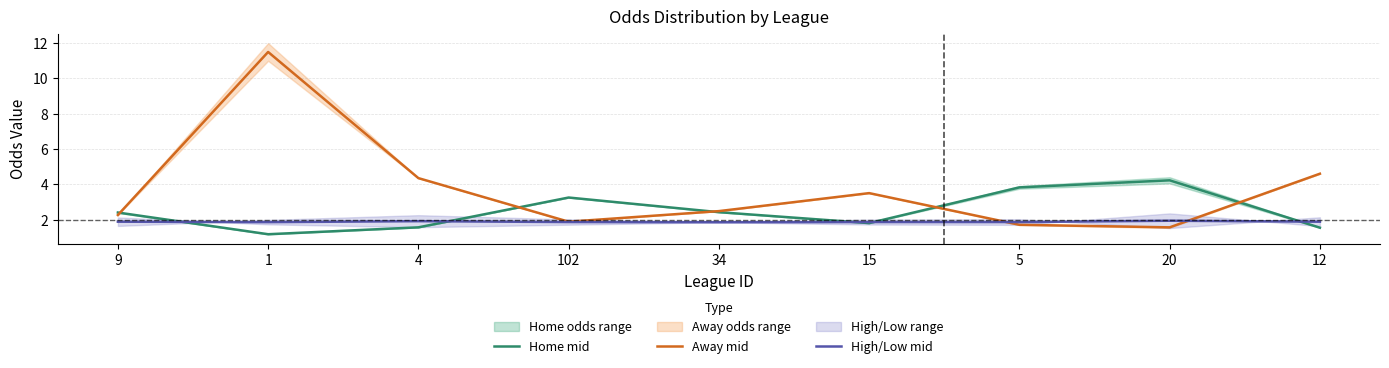

What is the sum of all High/Low mid values?

16.9